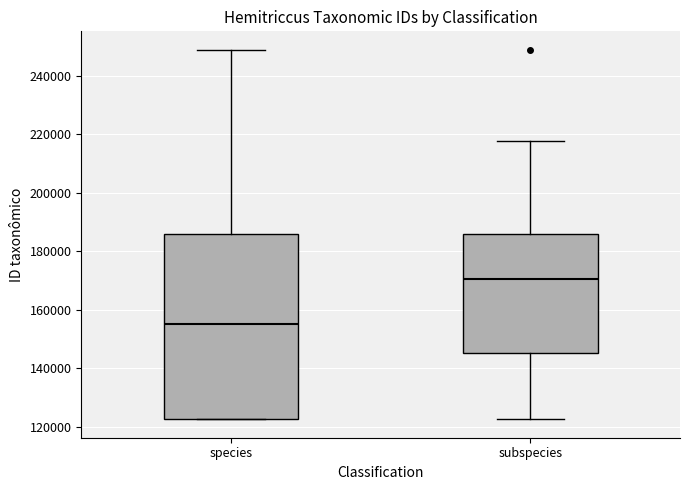

Which box is the tallest, from its lower edge to its upper edge?

species